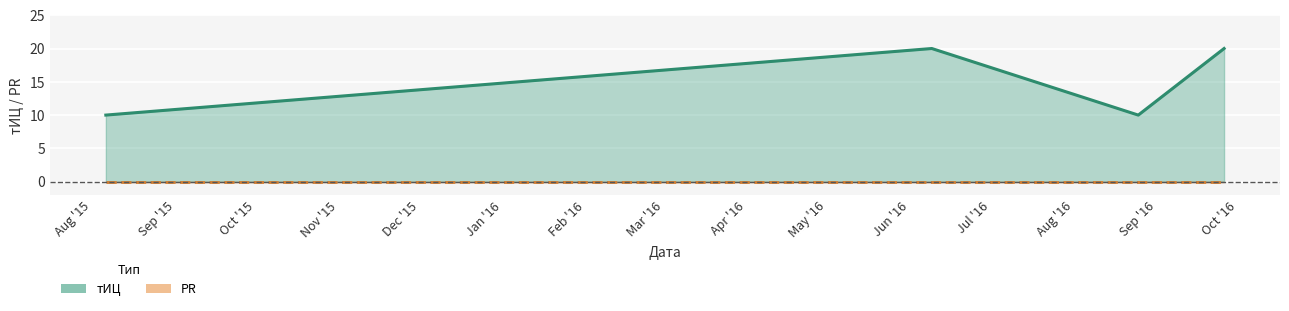

Which category has the lowest value in the тИЦ (line) series?

Aug '15